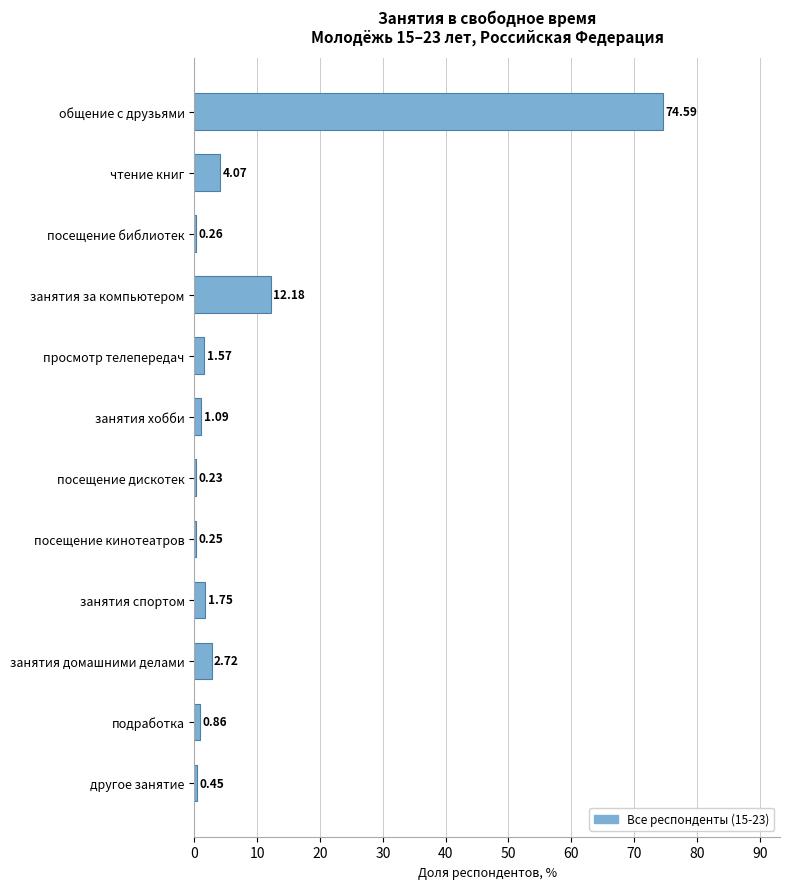

Between занятия за компьютером and просмотр телепередач, which is larger?

занятия за компьютером